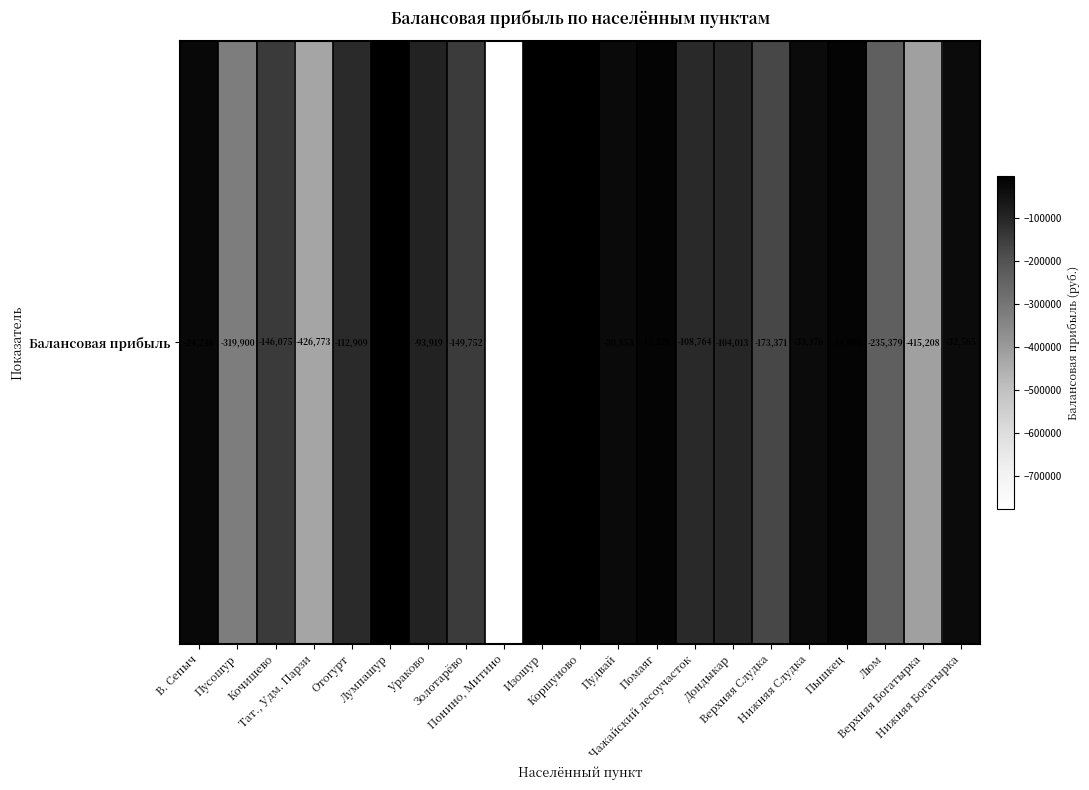

Which has a higher value, Ураково or Нижняя Богатырка?

Нижняя Богатырка